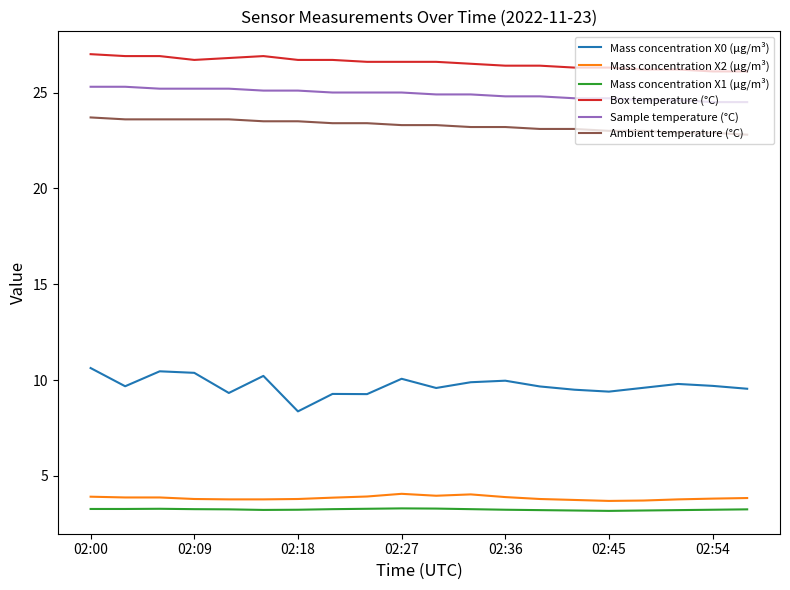

Which series has the largest total across all categories?

Box temperature (°C)